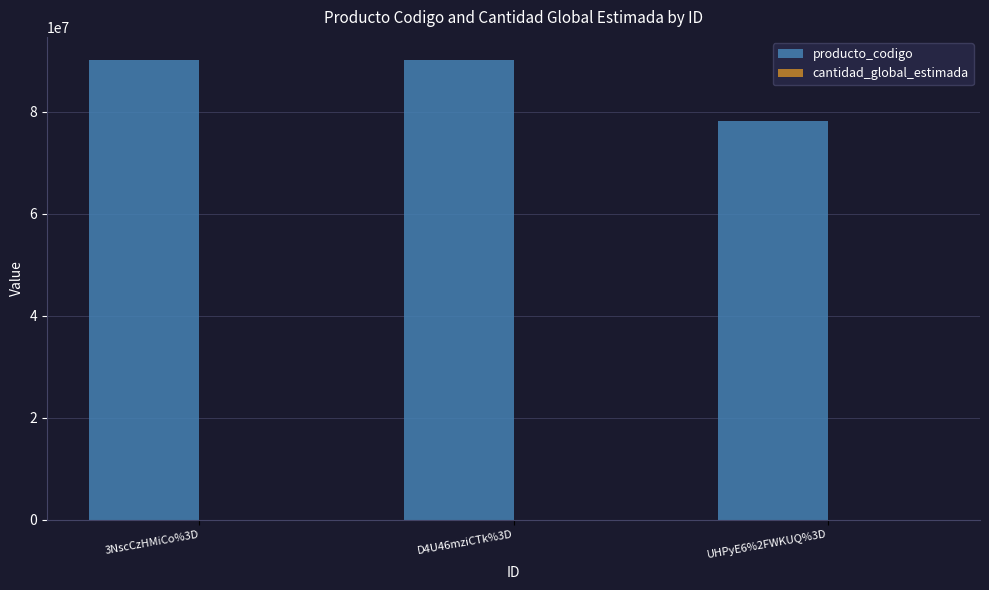

What is the greatest value displayed?

90121503